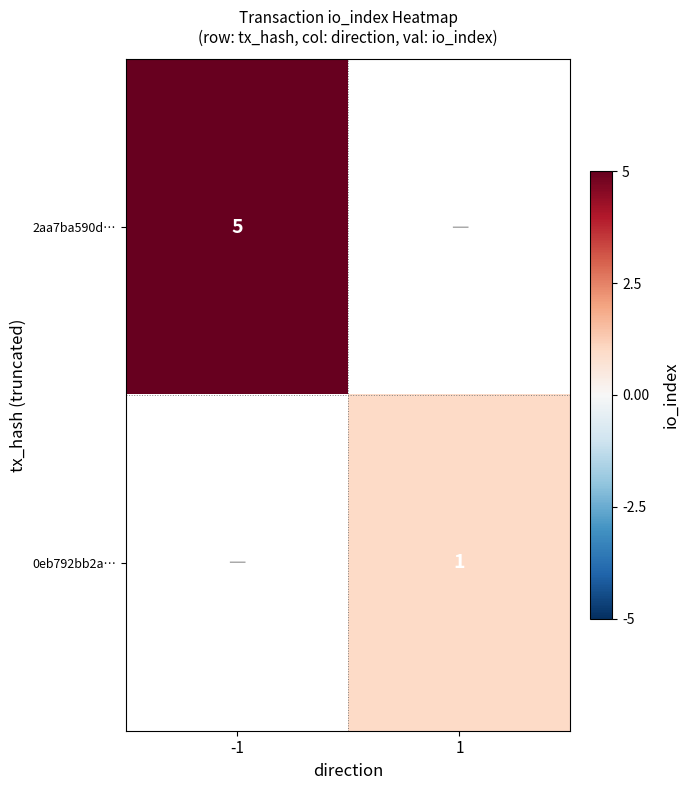

What is the minimum value shown in the chart?

1.0